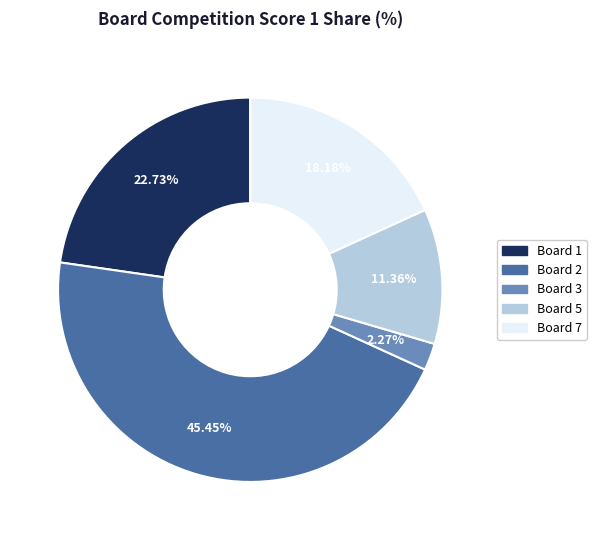

Is there a majority slice in this chart?

No